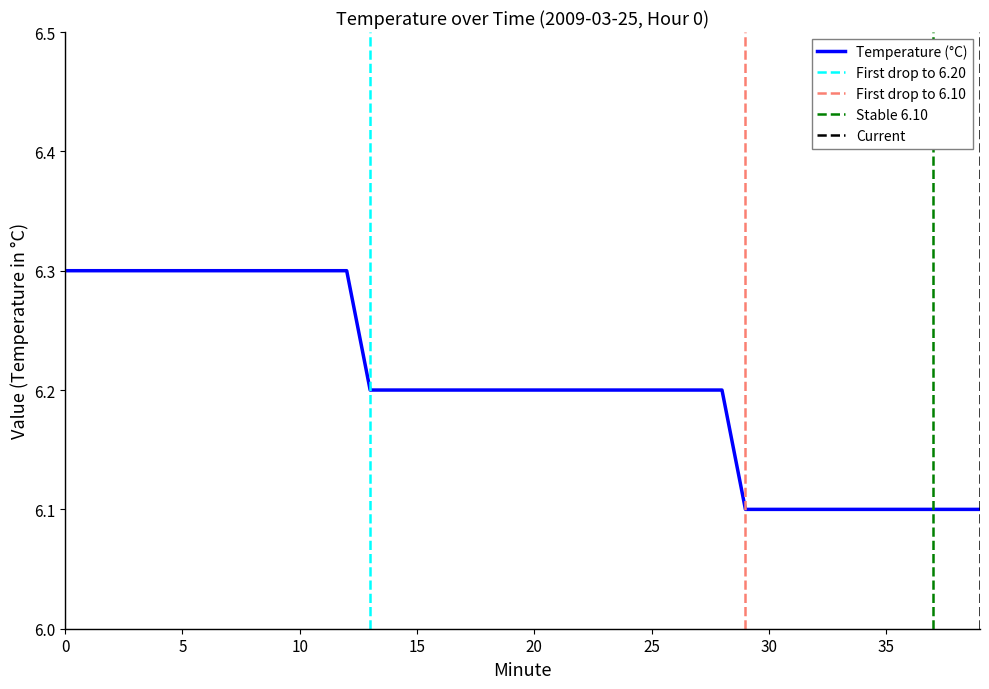

How many data points does each series have?

40